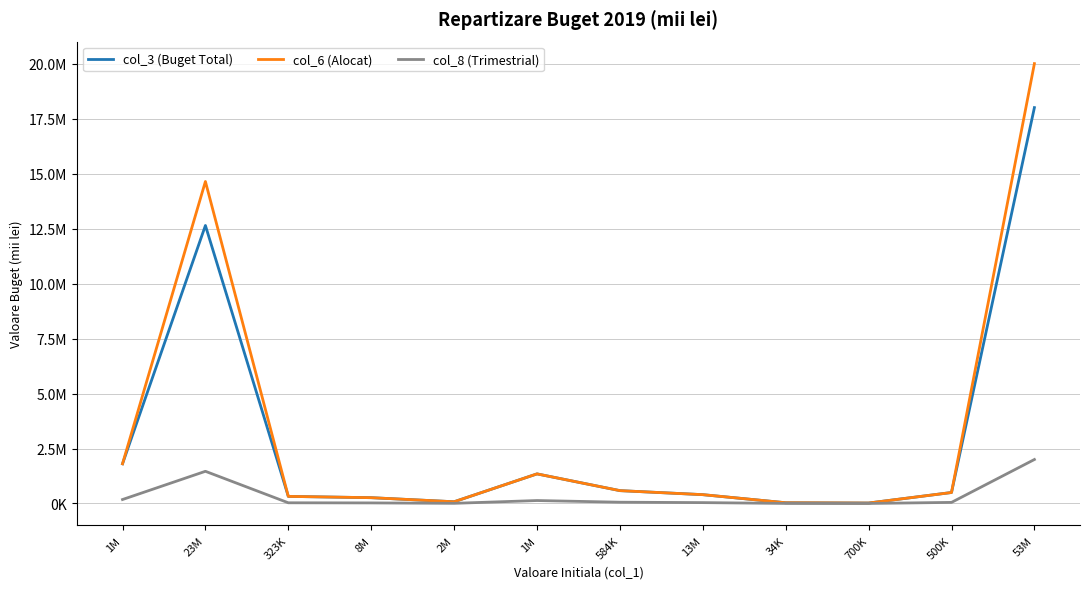

What is the sum of all col_3 (Buget Total) values?

36000000.0